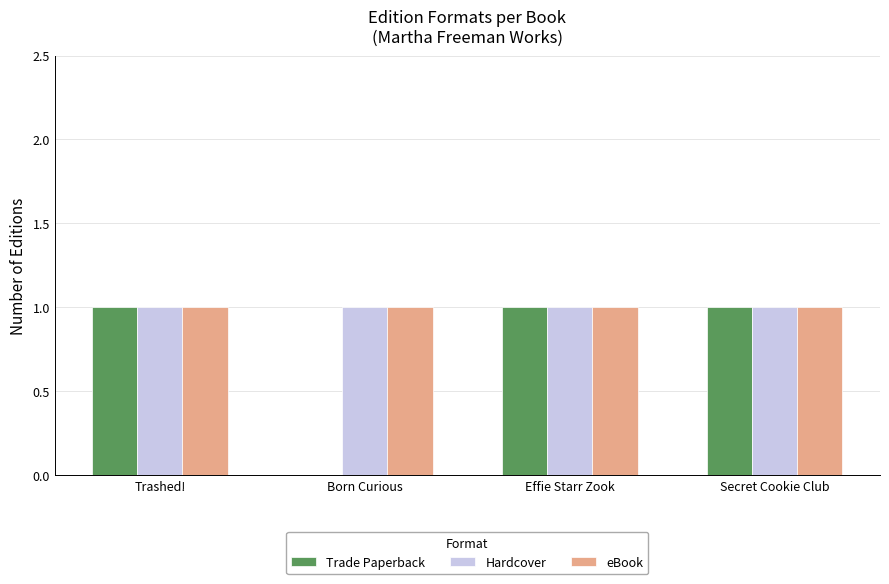

What is the total value across all series at Effie Starr Zook?

3